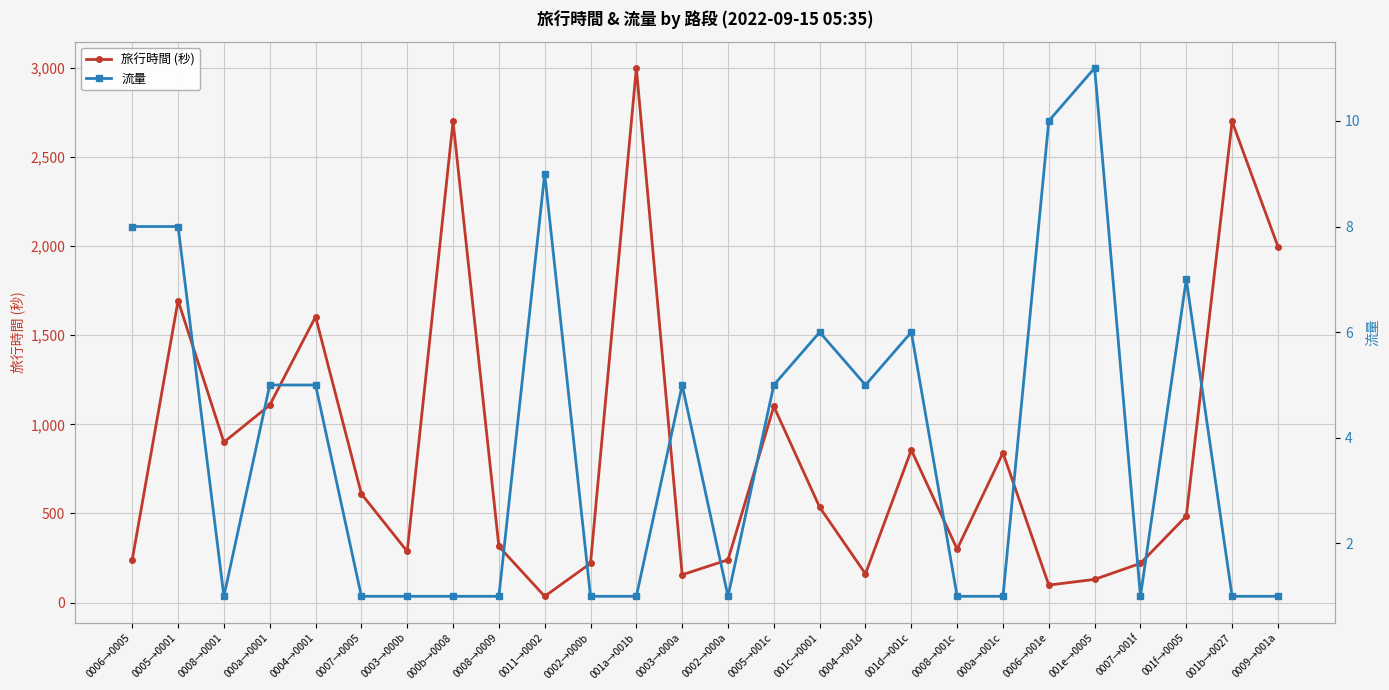

True or false: 旅行時間 (秒) and 流量 intersect in this chart.

False